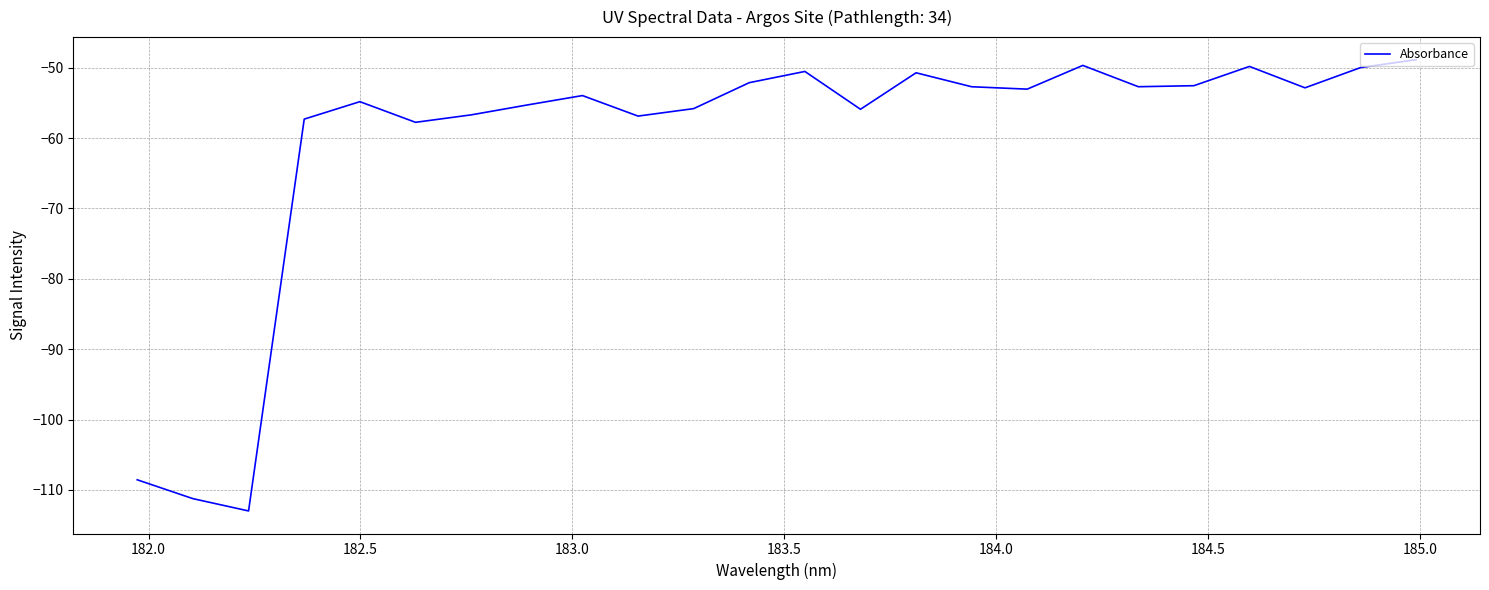

True or false: the data has more than 1 interior local peaks.

True